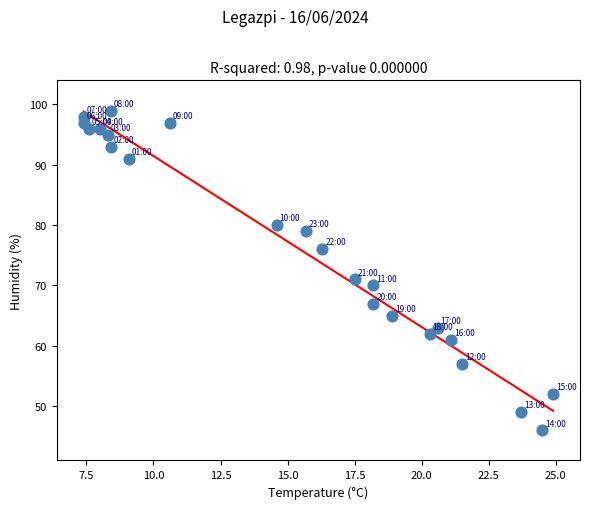

What Y value in the scatter plot is closest to 72?

71